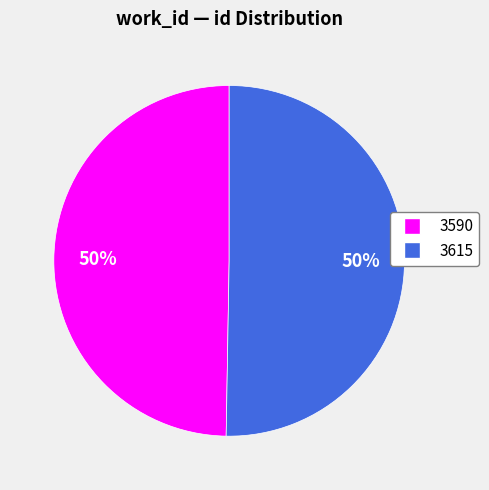

Count the number of slices in the pie.

2